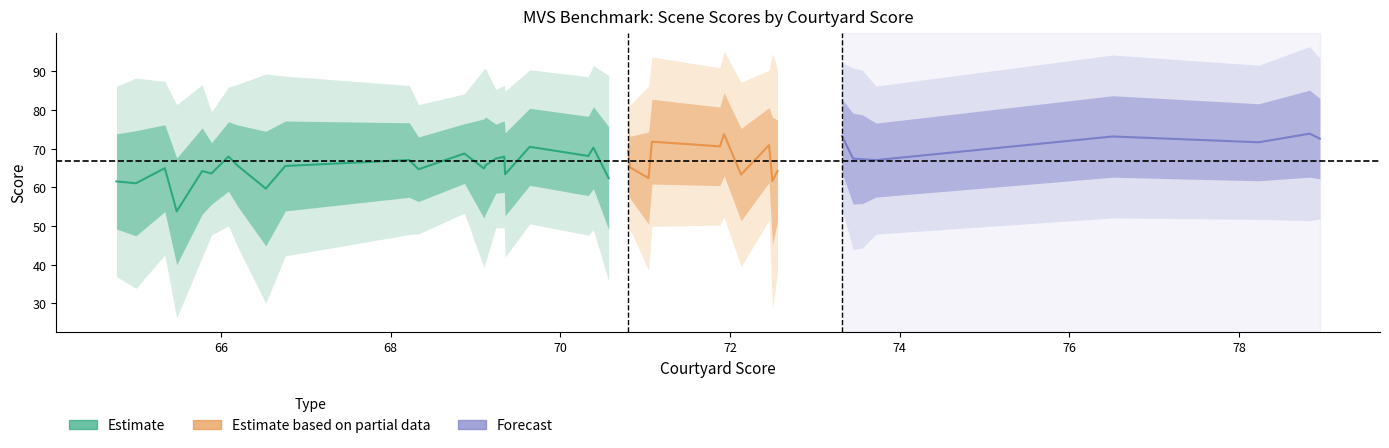

What position from the right is 66.2?

8